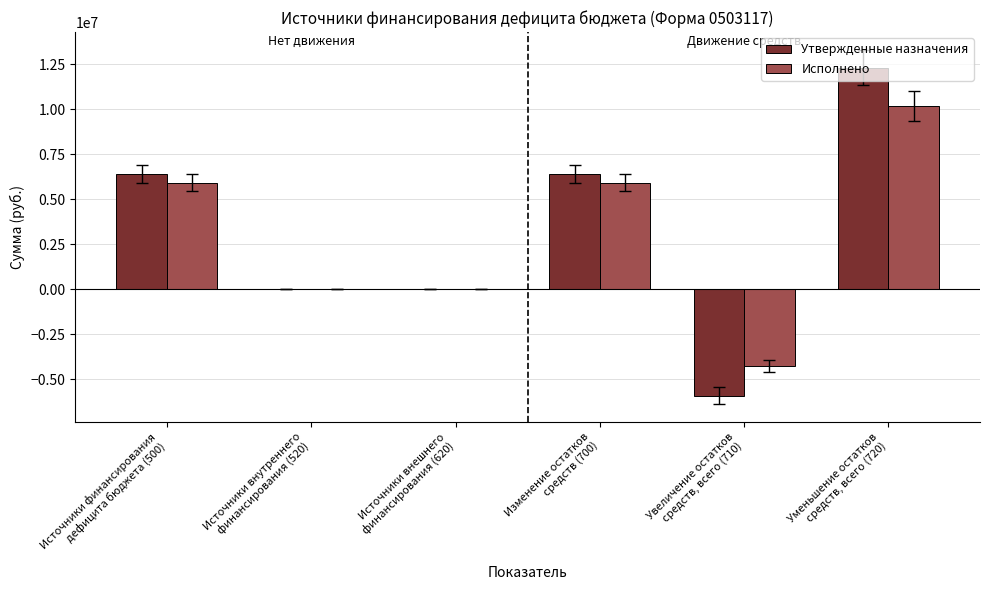

What is the sum of all Утвержденные назначения values?

19250712.0